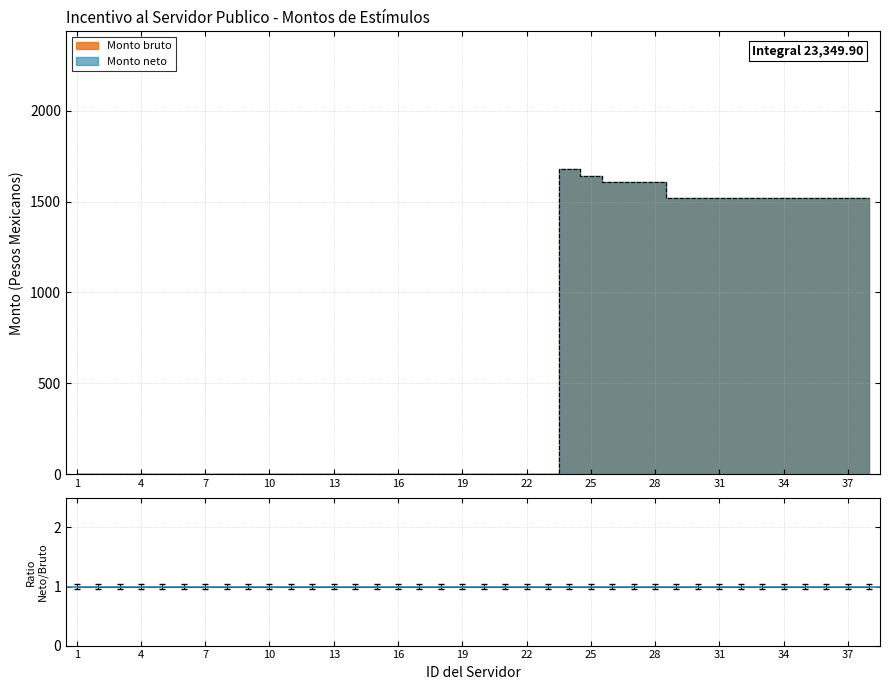

Where is the first local maximum?

24